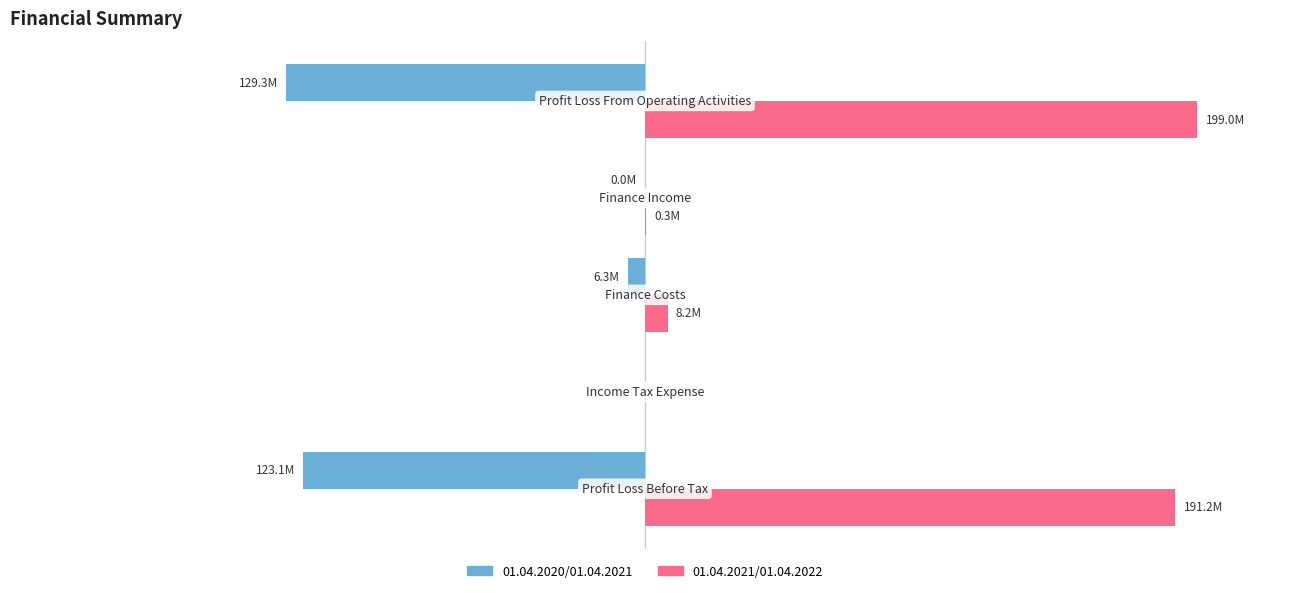

What are all the series names shown in the legend?

01.04.2020/01.04.2021, 01.04.2021/01.04.2022